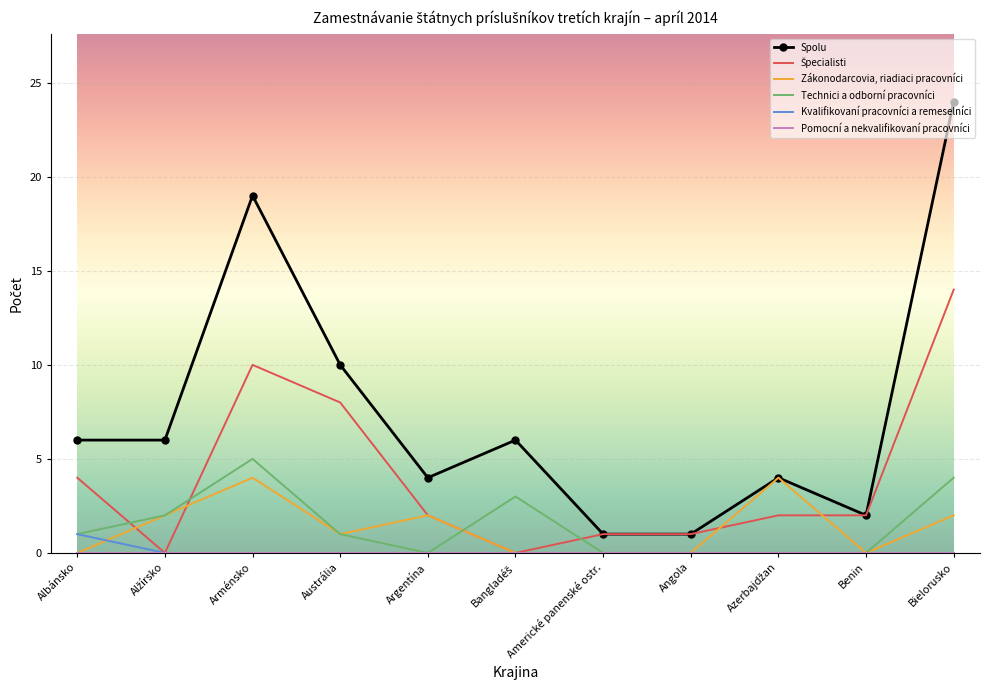

How many distinct data groups are displayed?

6